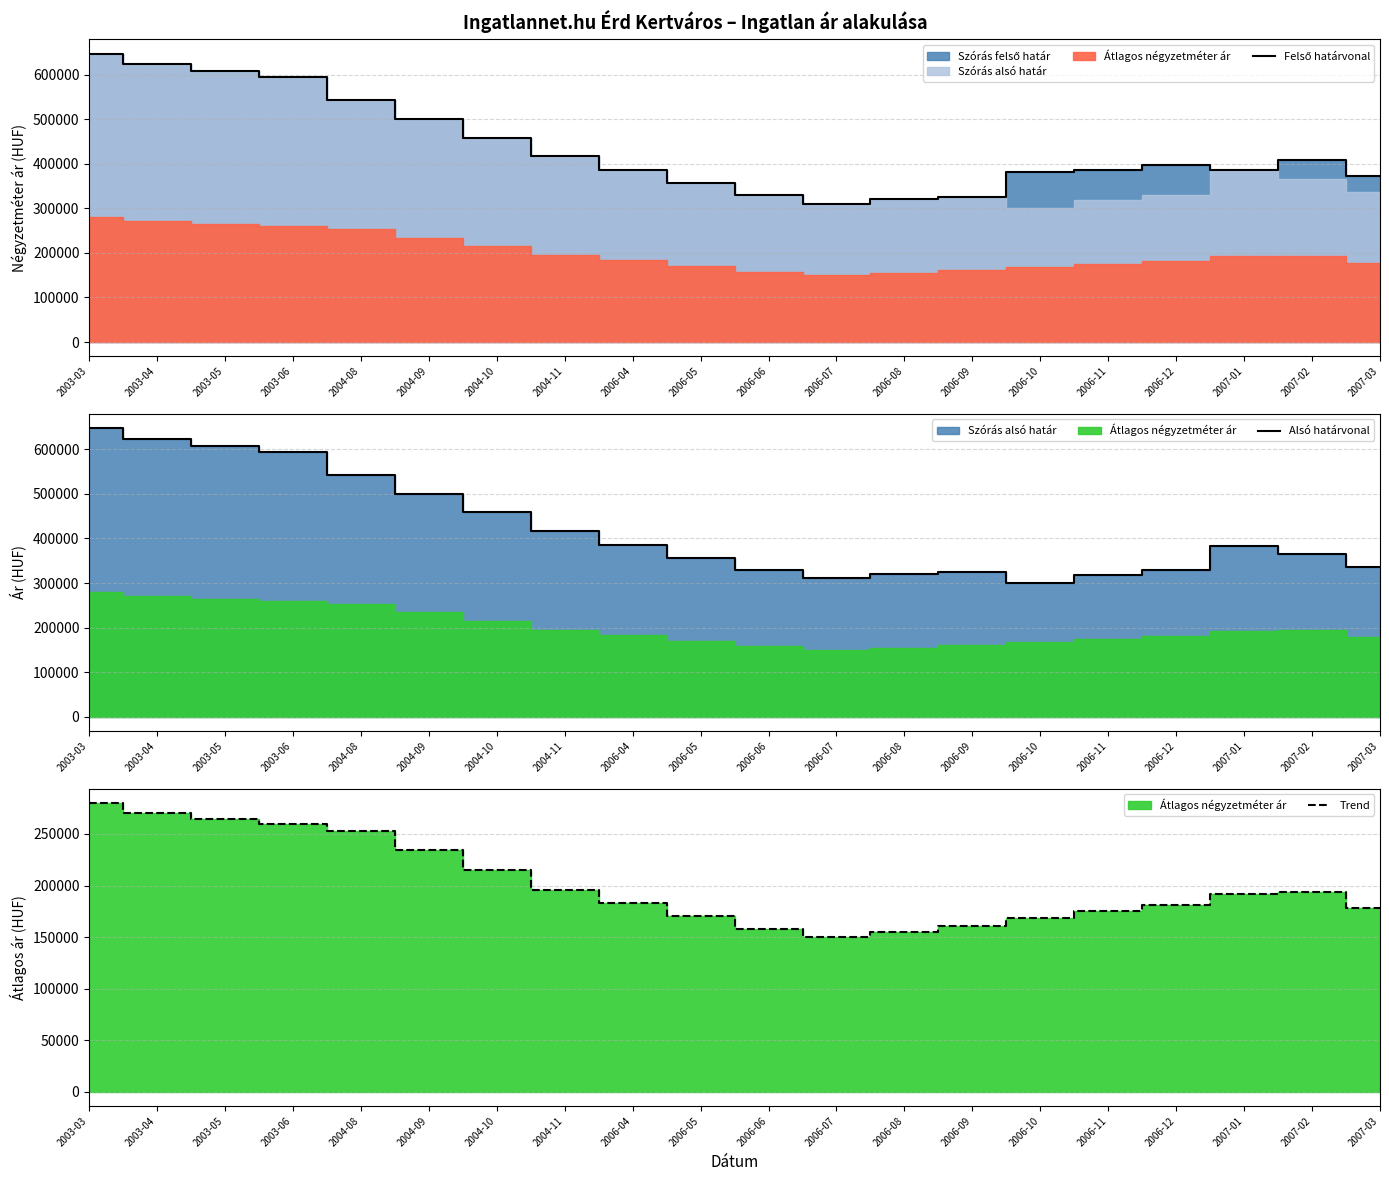

Reading left to right, extract all data points from this chart.

Felső határvonal: 647154	623211	607501	593699	543342	500703	458625	416727	384727	357116	329808	310542	320038	325681	381623	385471	396537	385388	409004	371924
Alsó határvonal: 647154	623211	607501	593699	543342	500703	458625	416727	384727	357116	329808	310542	320038	325681	299609	319153	330219	383782	364608	335414
Trend: 280000	270667	264444	260000	253333	234112	214891	195671	183116	170562	158008	149596	155066	160535	168738	175112	181330	192229	193976	177999